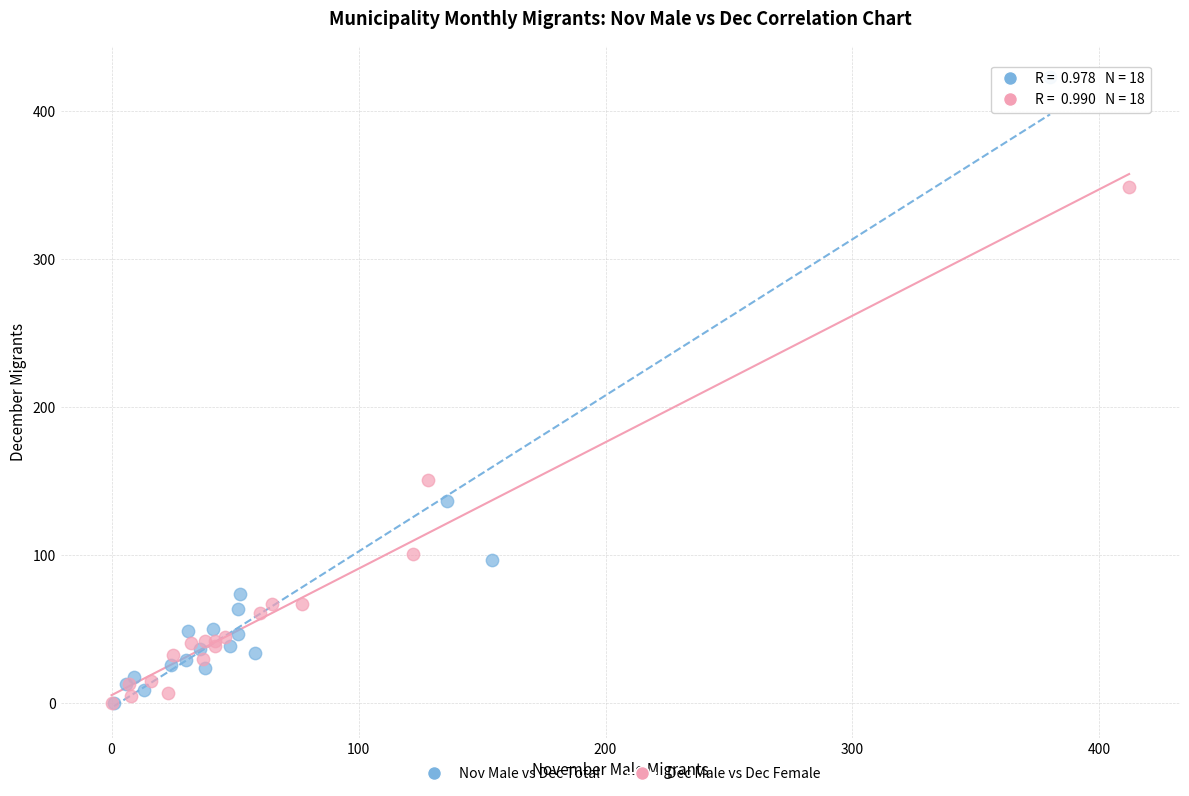

What are all the series names shown in the legend?

Nov Male vs Dec Total, Dec Male vs Dec Female